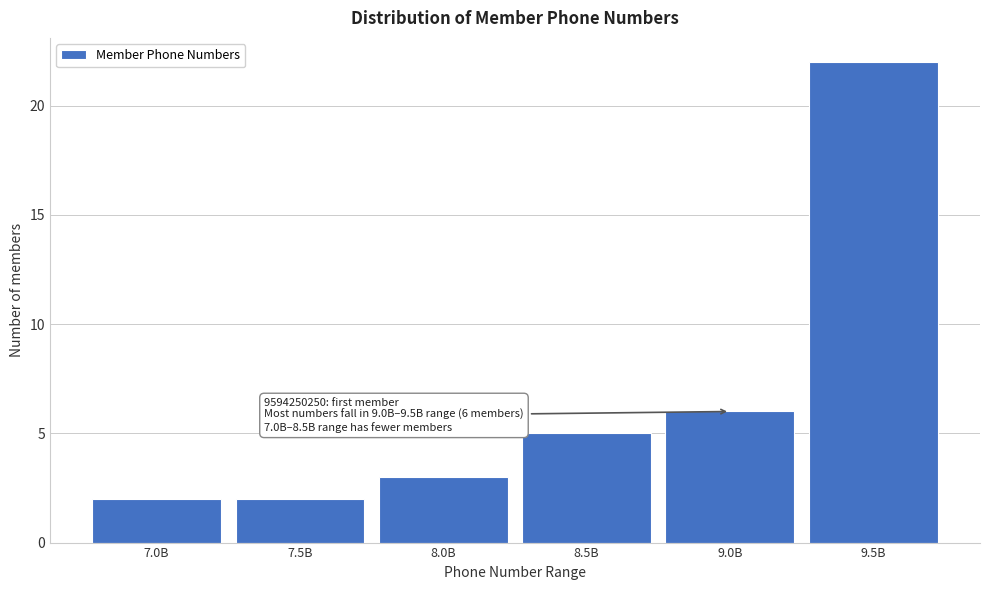

Reading left to right, transcribe all the data shown in this chart.

2	2	3	5	6	22